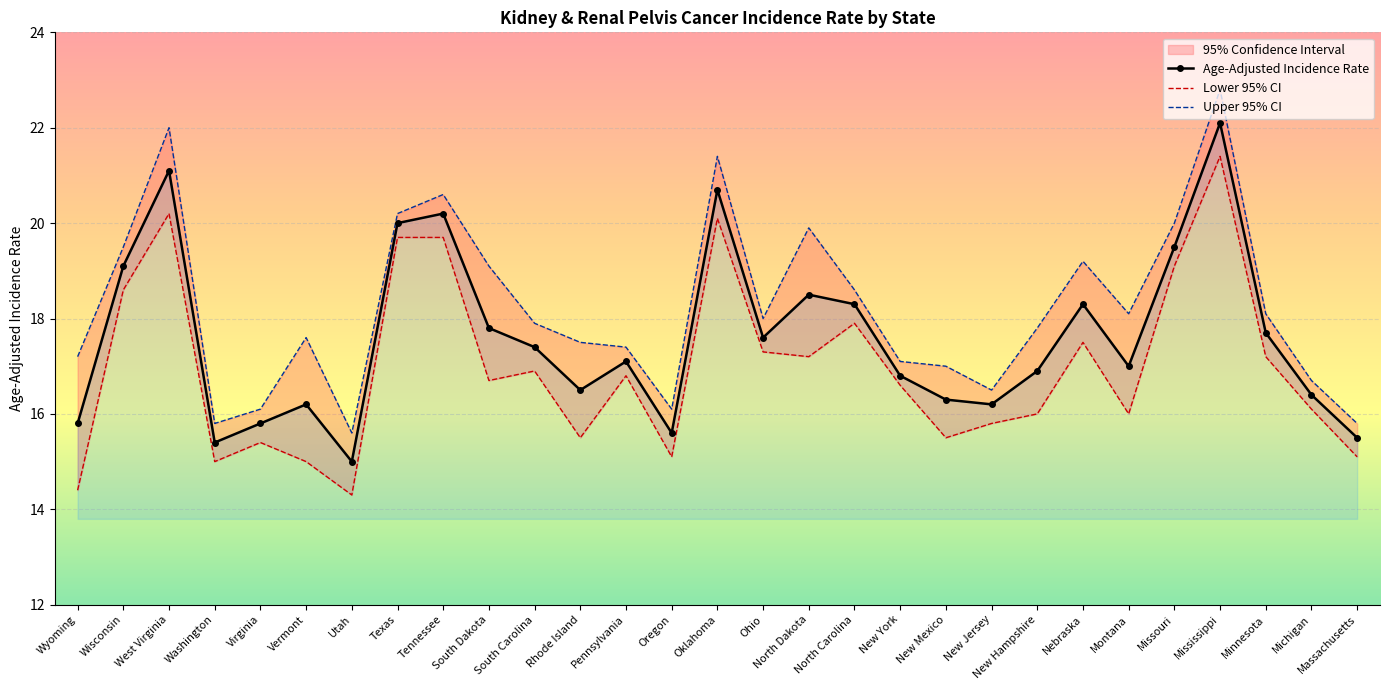

Where is the first local minimum for Age-Adjusted Incidence Rate?

Washington